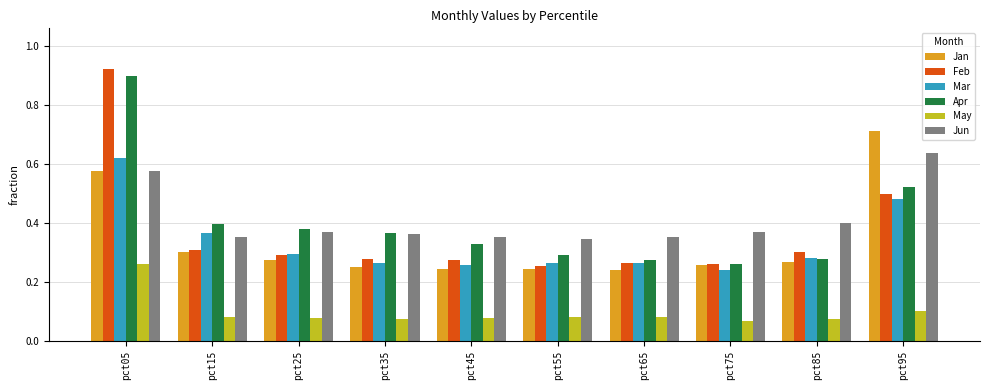

What is the sum of all Jan values?

3.4